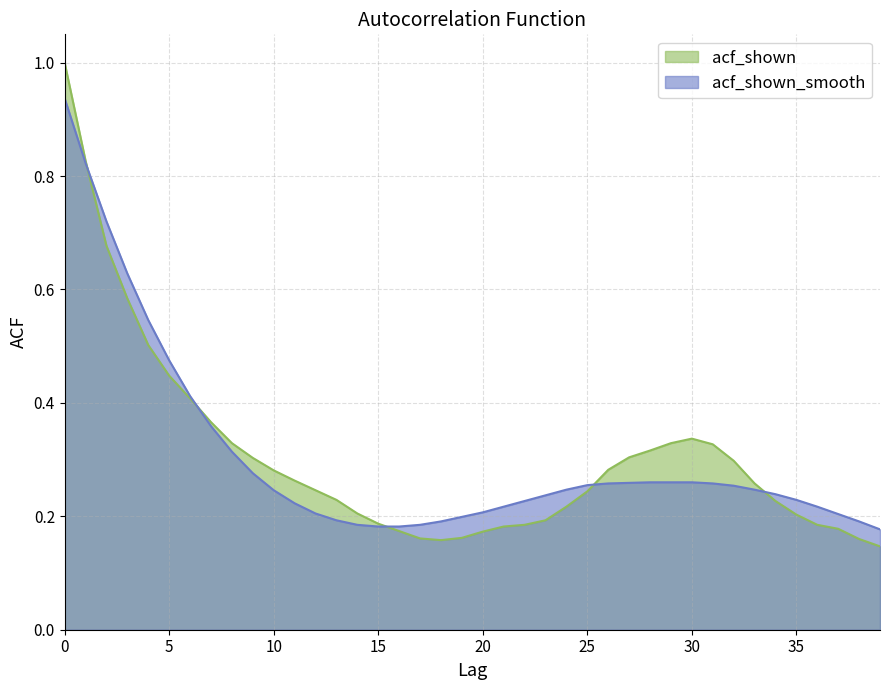

How many data points does each series have?

40